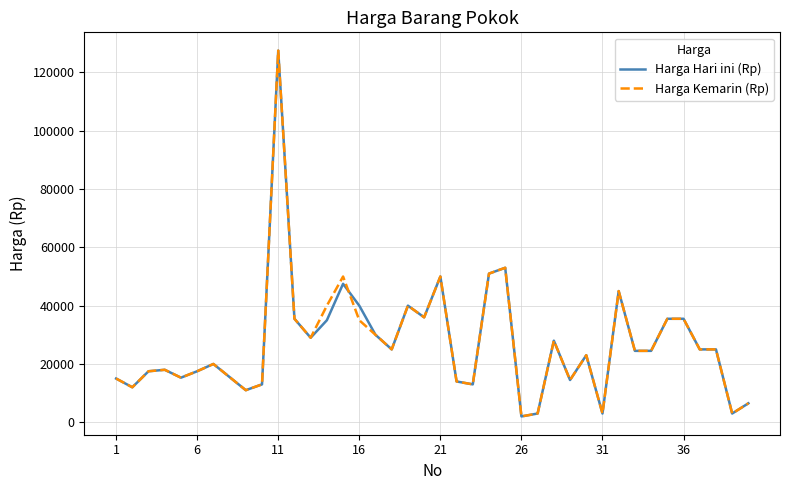

What is the maximum value shown in the chart?

127500